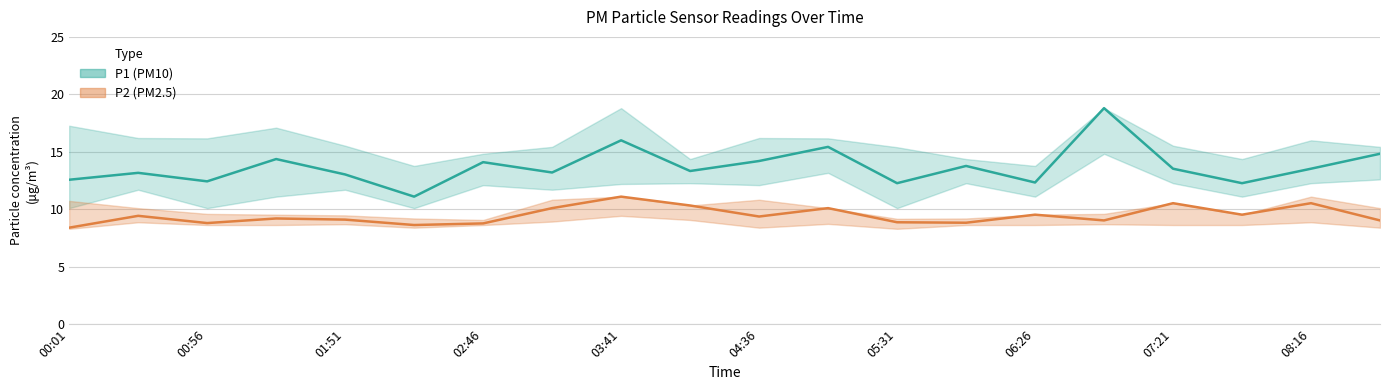

What is the minimum value shown in the chart?

8.4